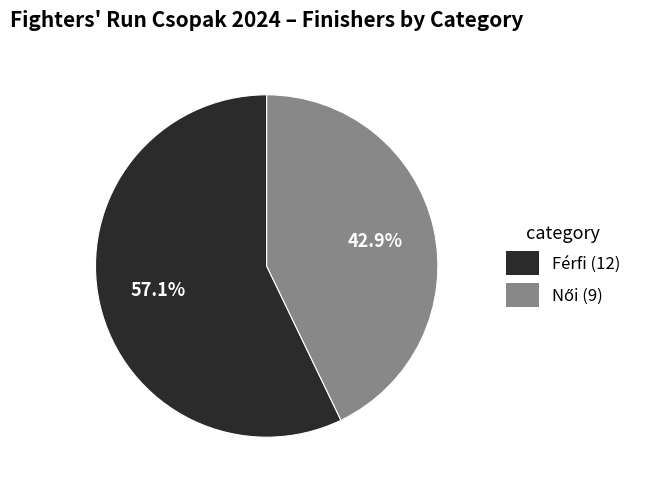

What percentage is NOT represented by Férfi?

42.9%